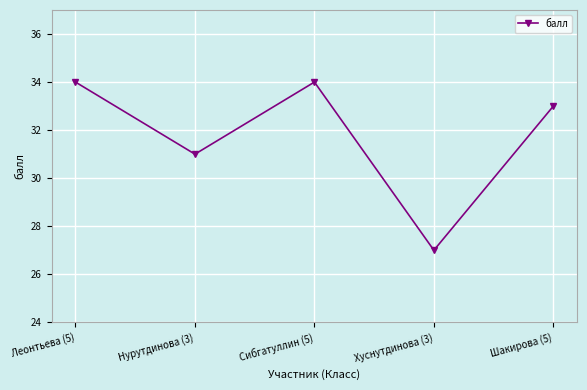

Reading left to right, extract all data points from this chart.

Леонтьева (5)=34	Нурутдинова (3)=31	Сибгатуллин (5)=34	Хуснутдинова (3)=27	Шакирова (5)=33